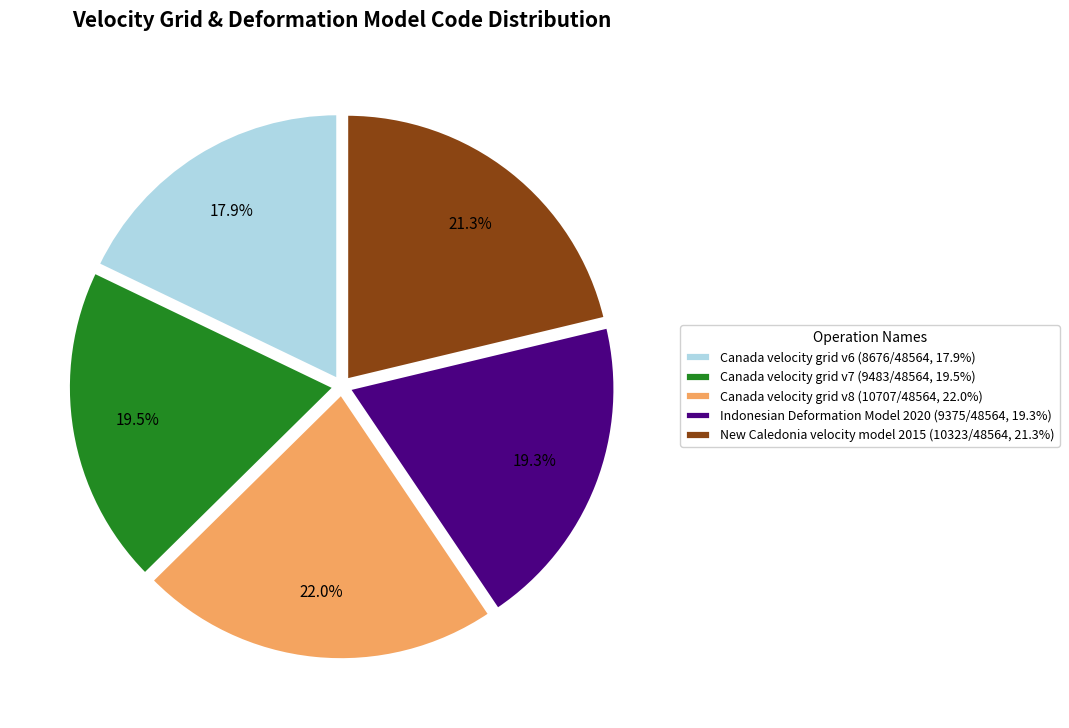

Count the number of slices in the pie.

5